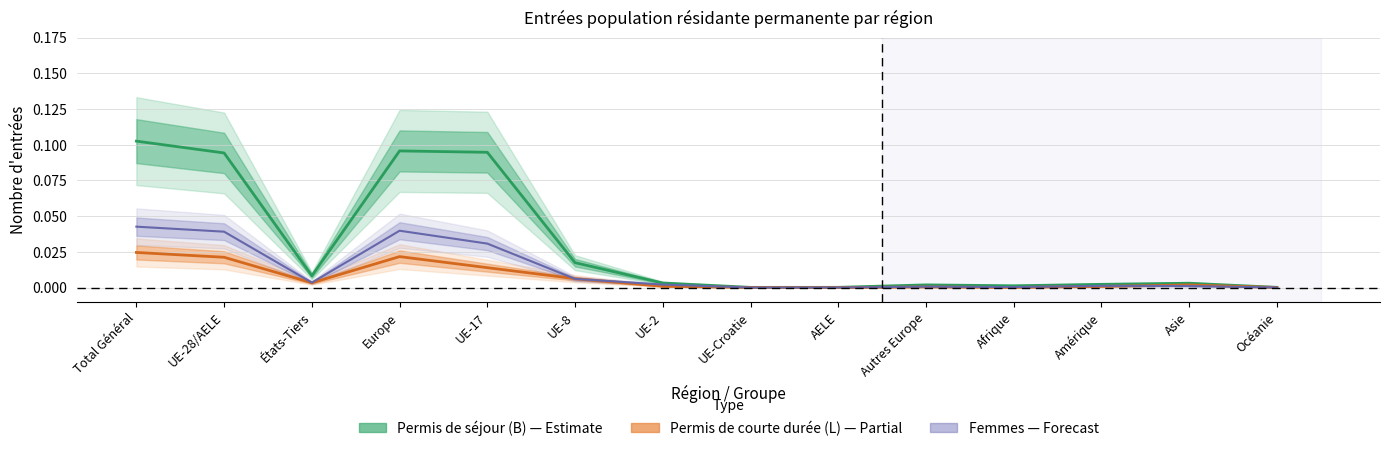

At which category does Permis de séjour (B) reach its first local peak?

Europe